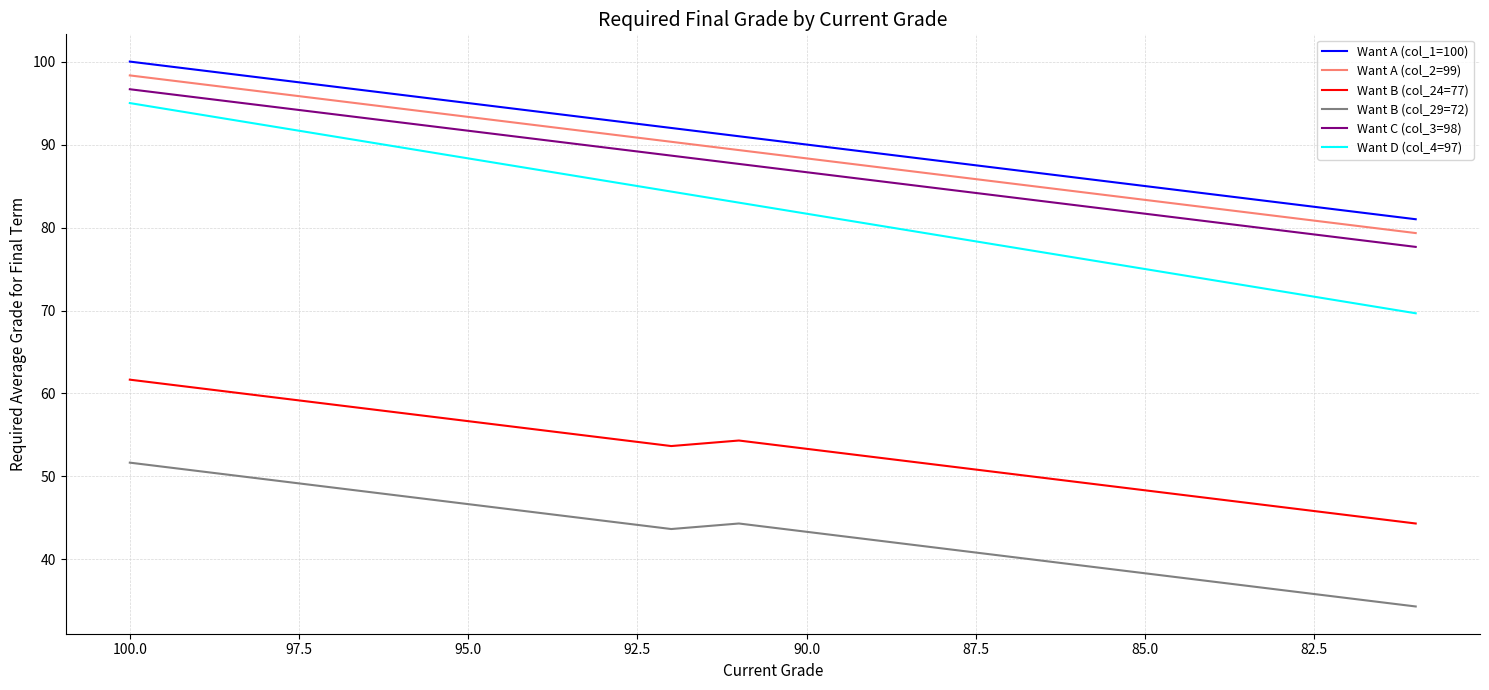

Does the chart have visible grid lines?

Yes